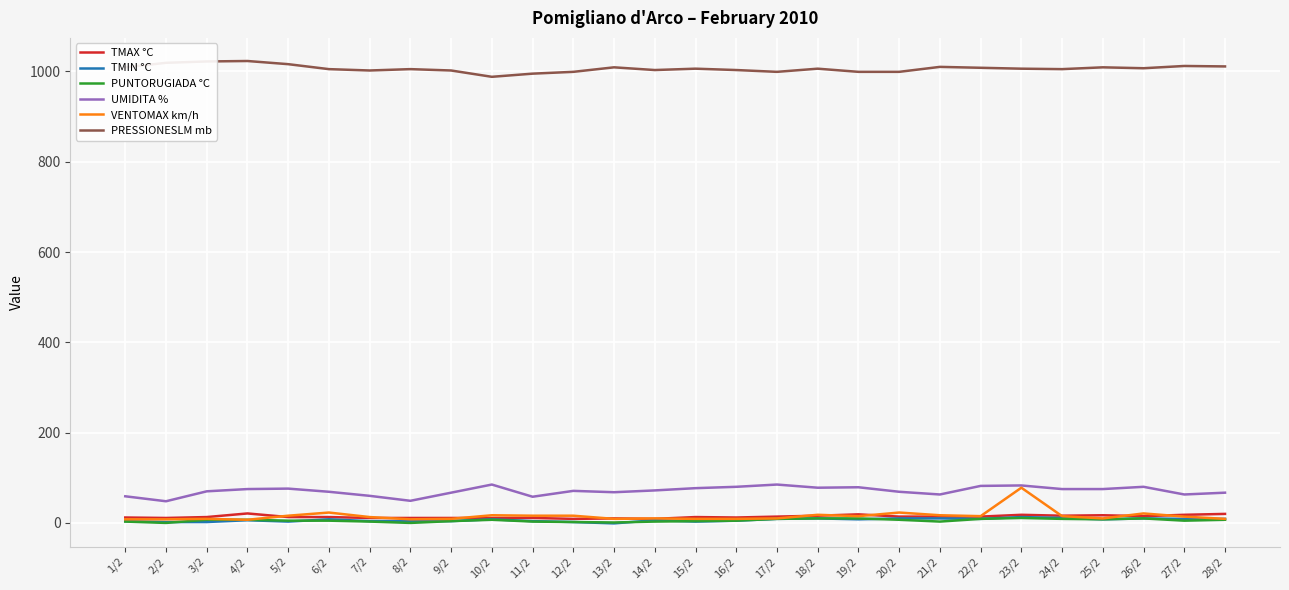

What is the maximum value shown in the chart?

1023